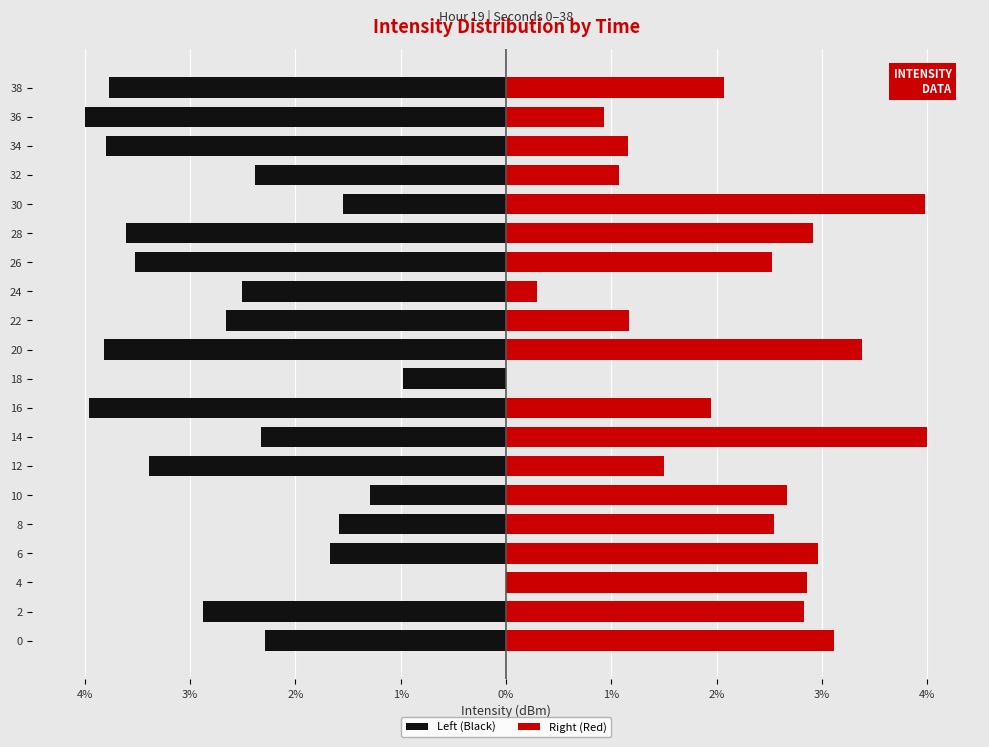

What is the value of the Left (Black) bar at the 15th from the left?

-3.6